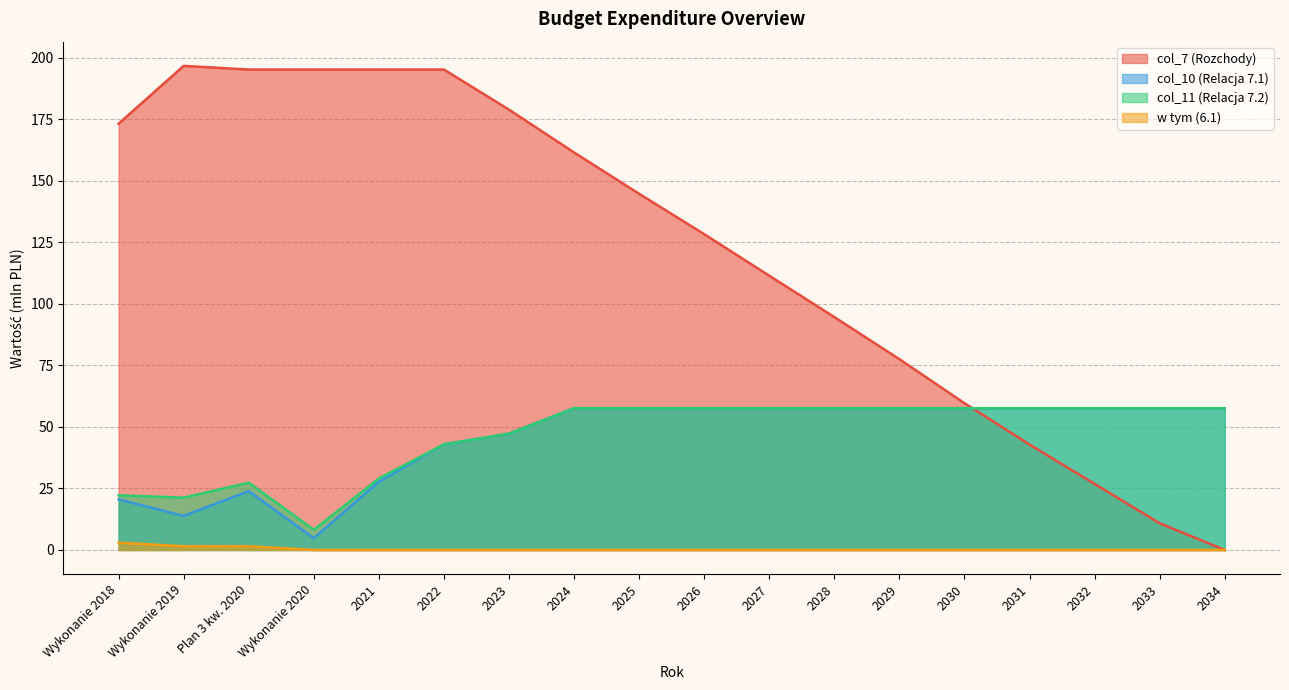

Which series has the widest spread of values?

col_7 (Rozchody)